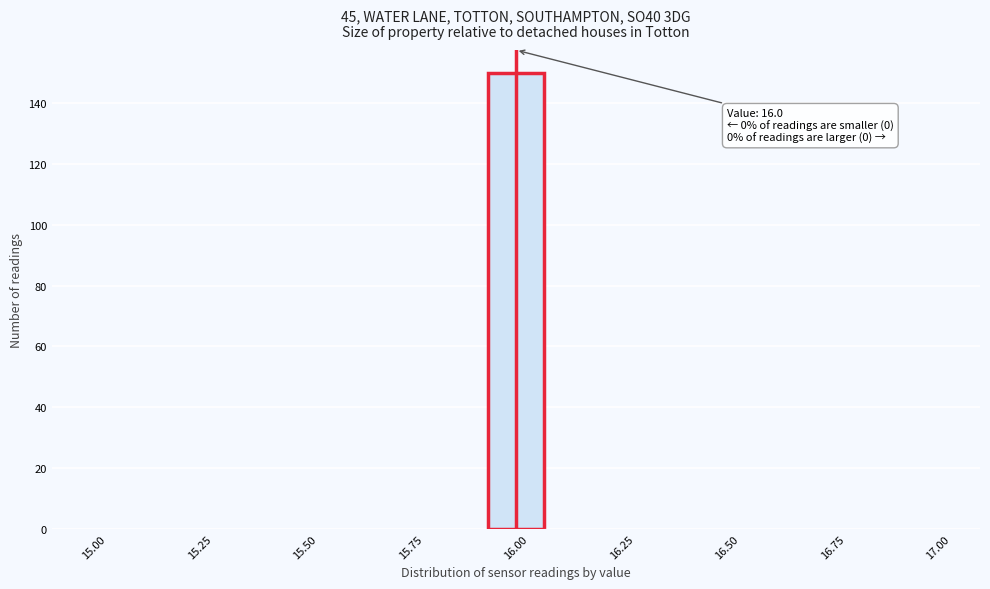

Around what value on the x-axis is the tallest bar? Give the approximate position of its centre, as read against the axis.

16.00